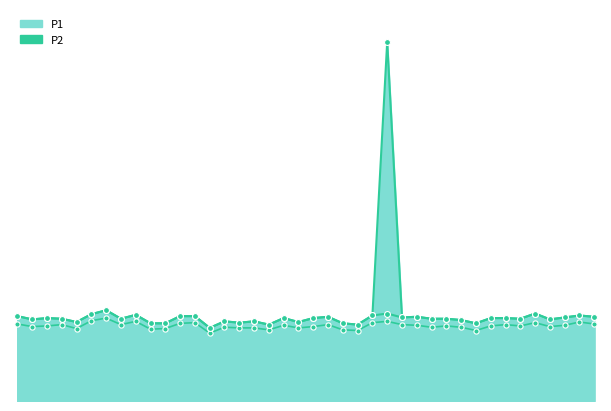

Which series reaches the maximum Y coordinate?

P1